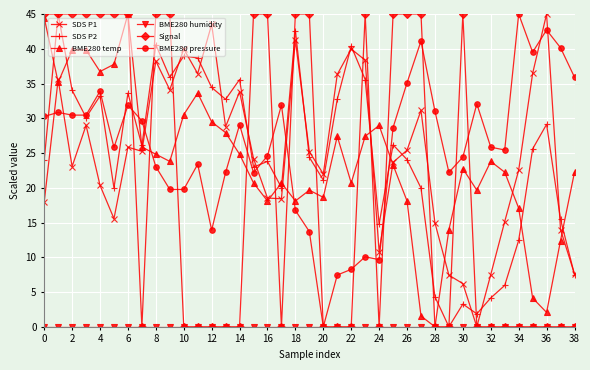

True or false: SDS P2 has more than 1 interior local peaks.

True